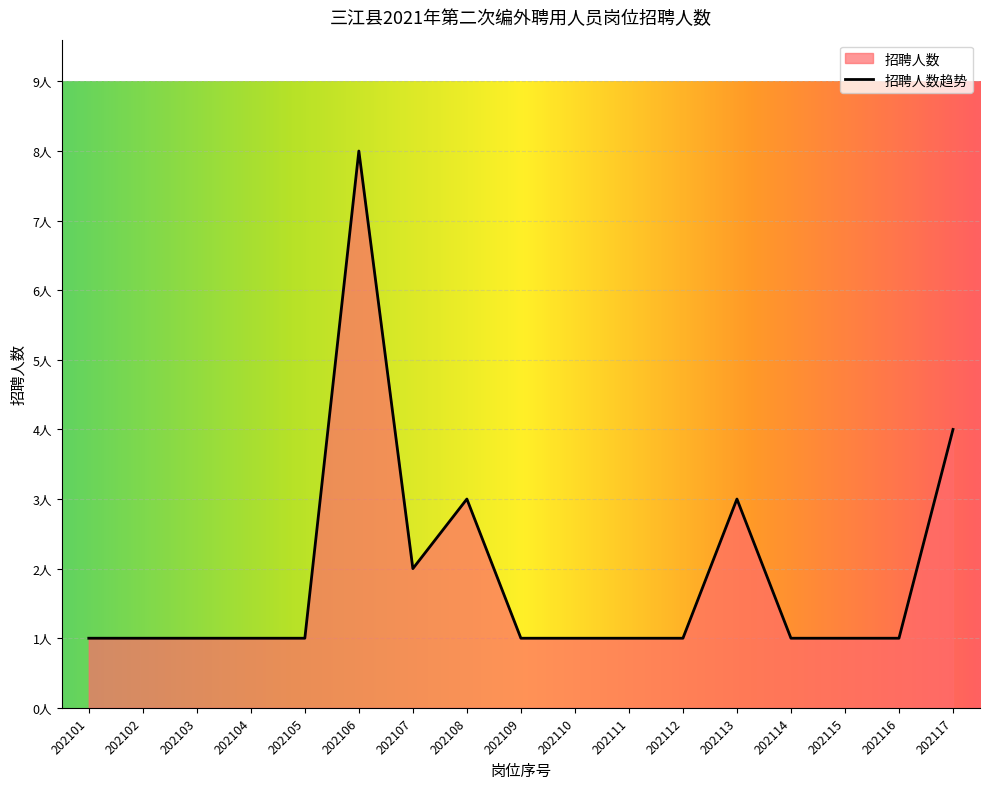

Reading left to right, what are all the values shown in this chart?

1	1	1	1	1	8	2	3	1	1	1	1	3	1	1	1	4